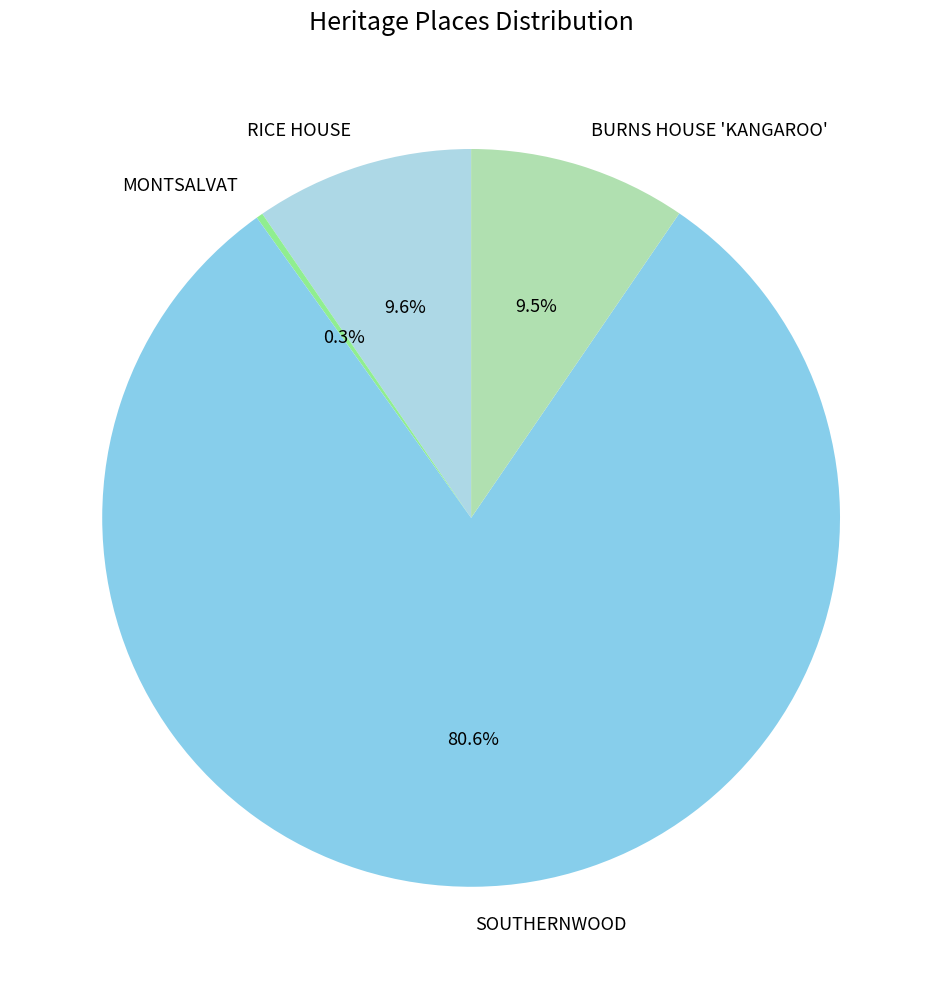

Which category has the biggest portion of the pie?

SOUTHERNWOOD